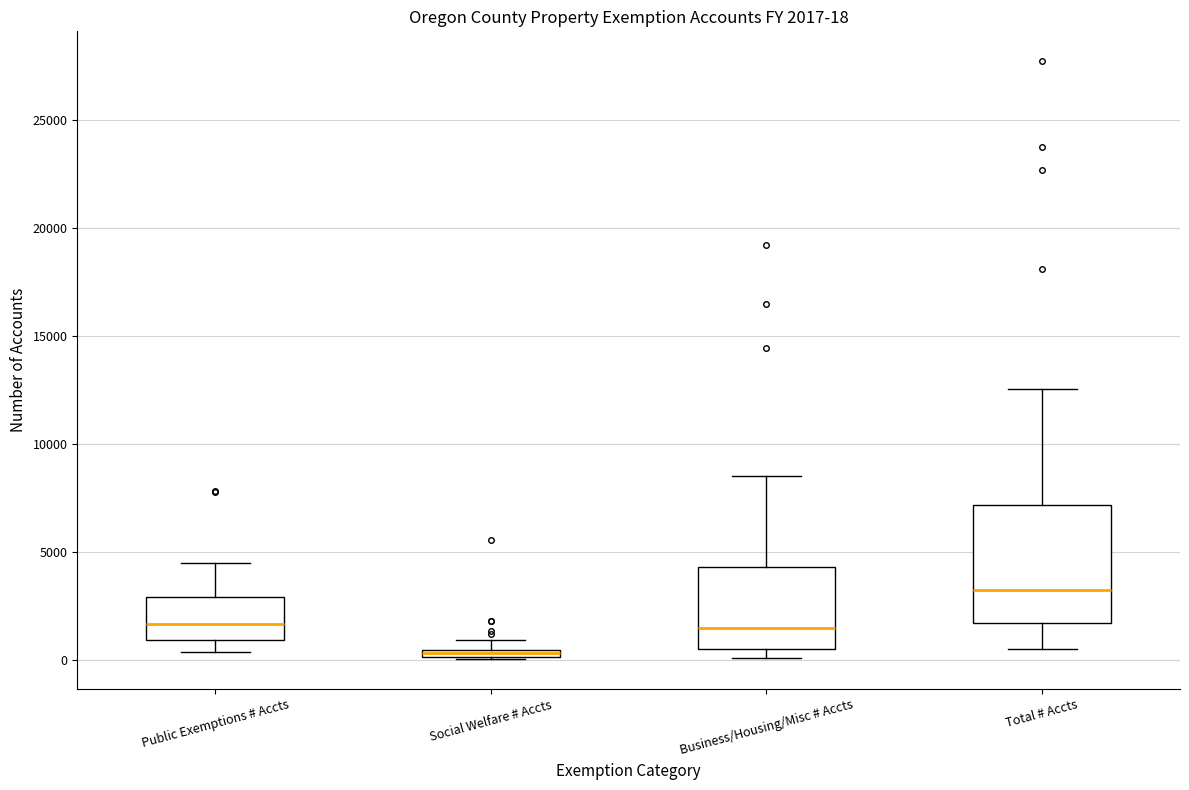

Which box has the highest median line?

Total # Accts